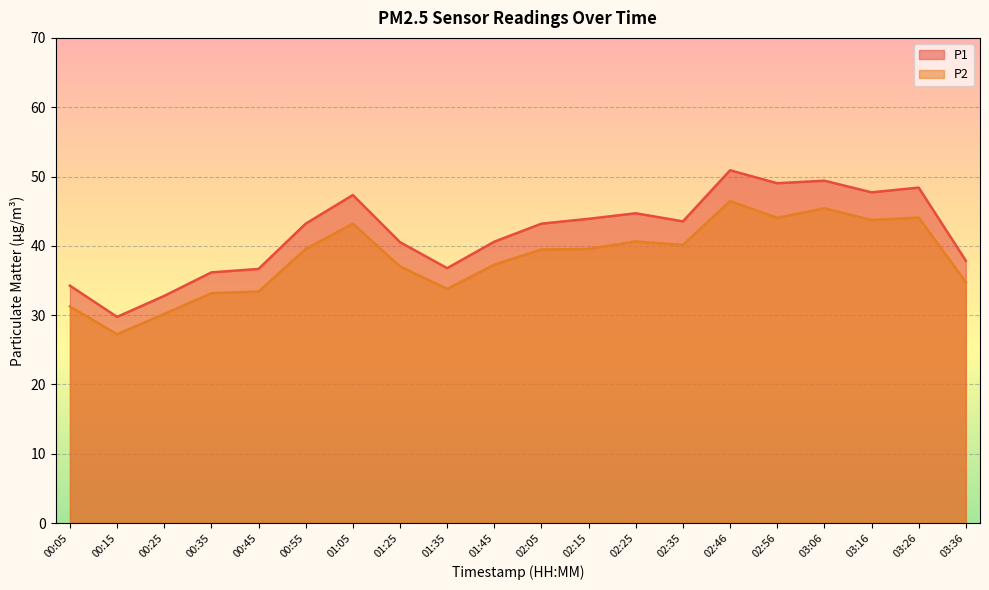

At how many categories does at least one series exceed 41?

11